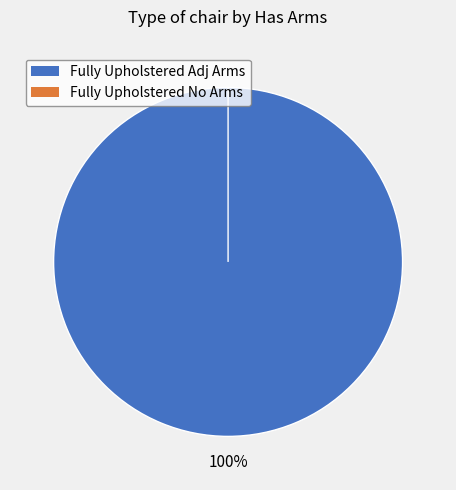

Is it true that Fully Upholstered Adj Arms is 93% of the pie?

False